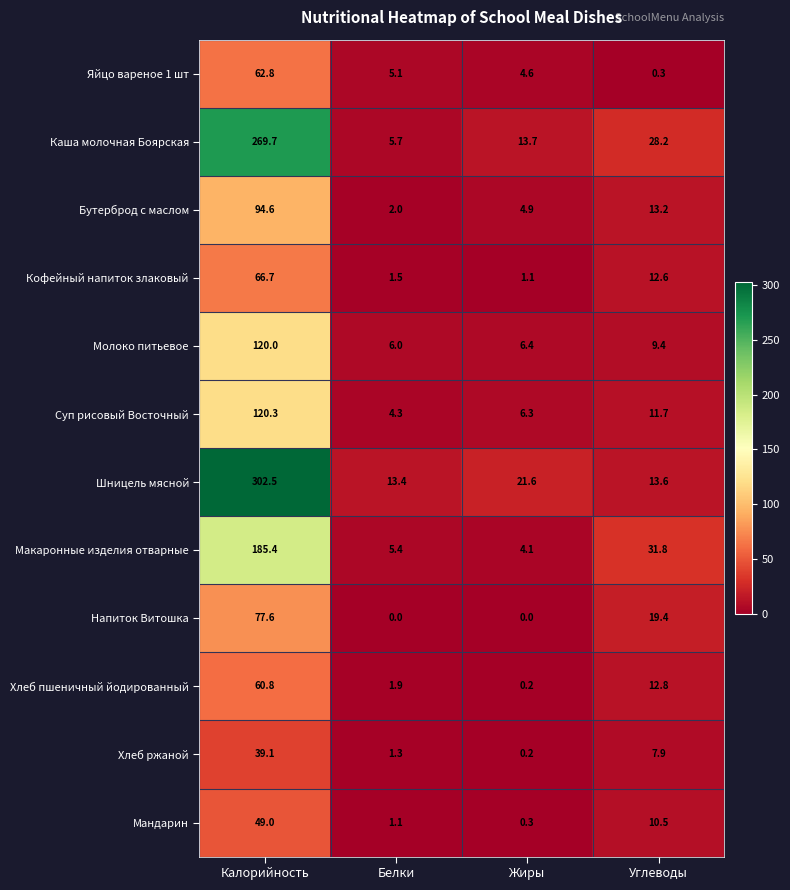

How many values in the Напиток Витошка series are below 19?

2